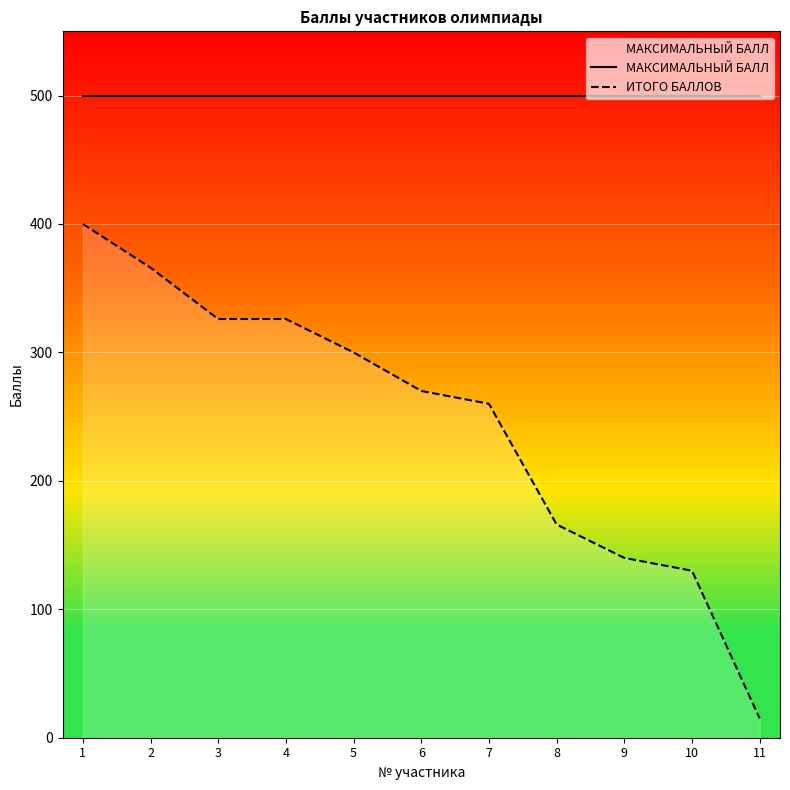

List the labels in order of ИТОГО БАЛЛОВ value, largest first.

1, 2, 3, 4, 5, 6, 7, 8, 9, 10, 11